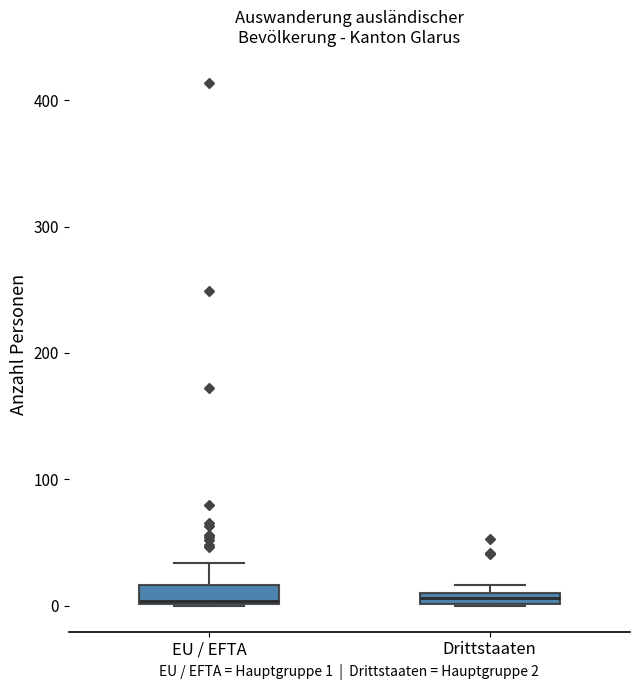

Where is the upper edge of the box for Drittstaaten on the y-axis? The values are not printed on the chart, so give them approximately, as read against the axis.

10